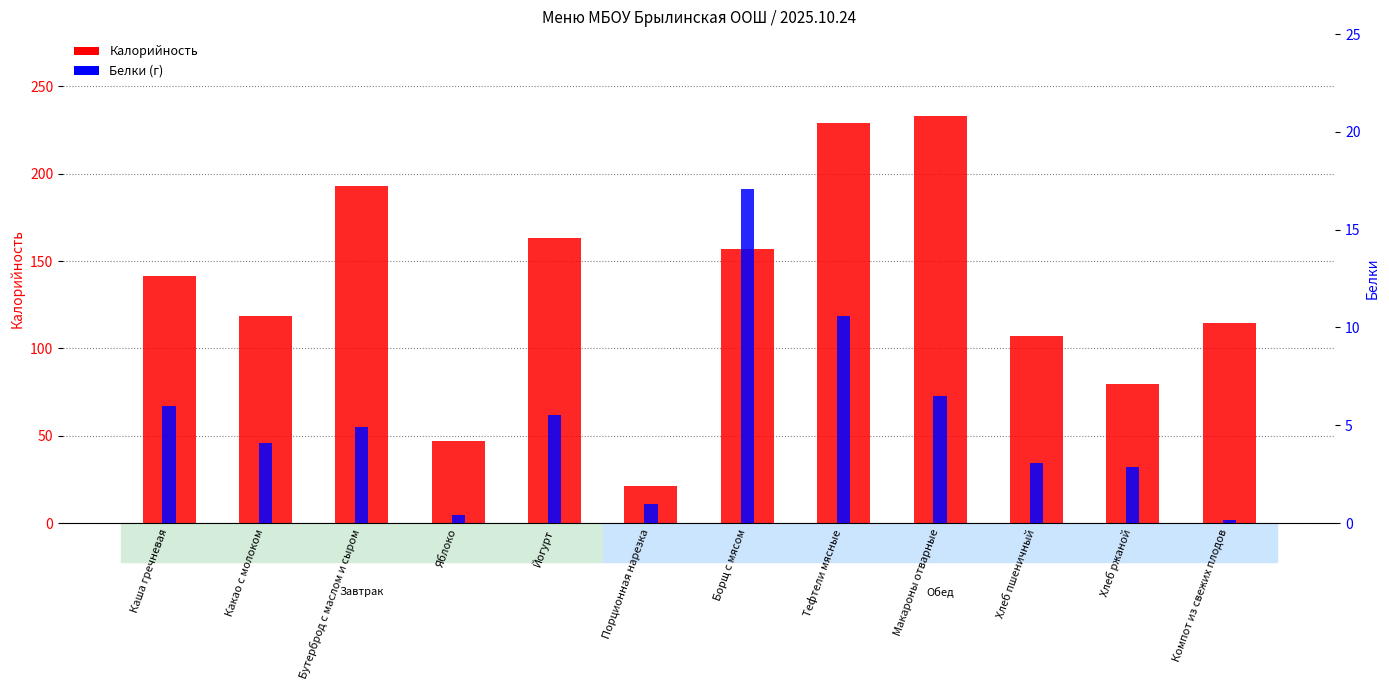

How many data points in Белки are less than 4?

5